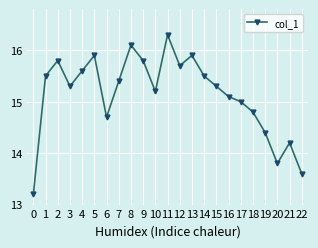

How many distinct data groups are displayed?

1